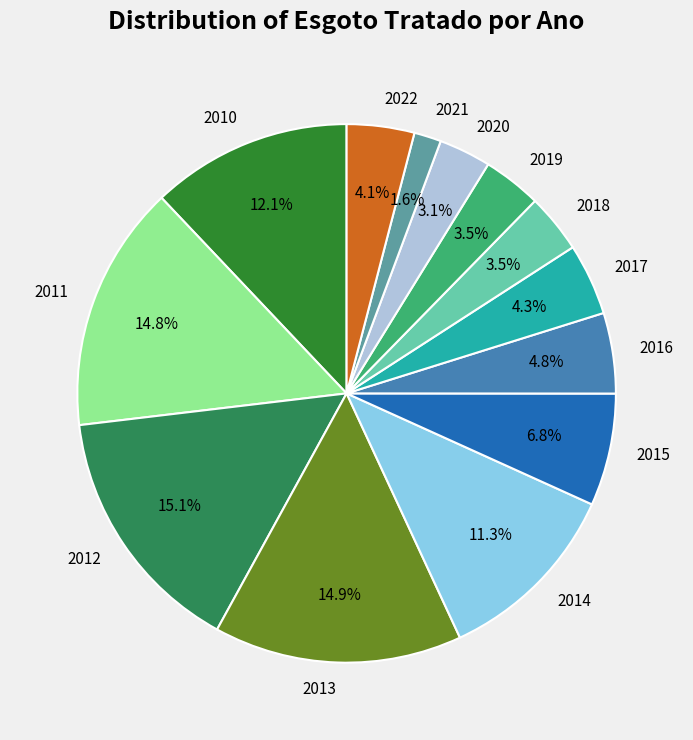

Between 2013 and 2018, which is larger?

2013